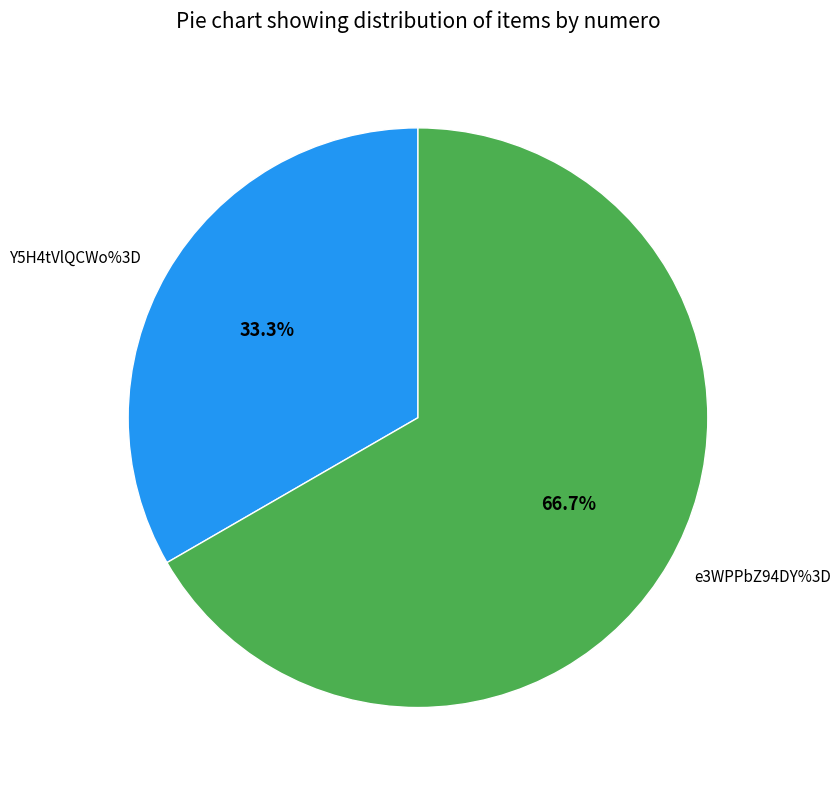

Count the number of slices in the pie.

2